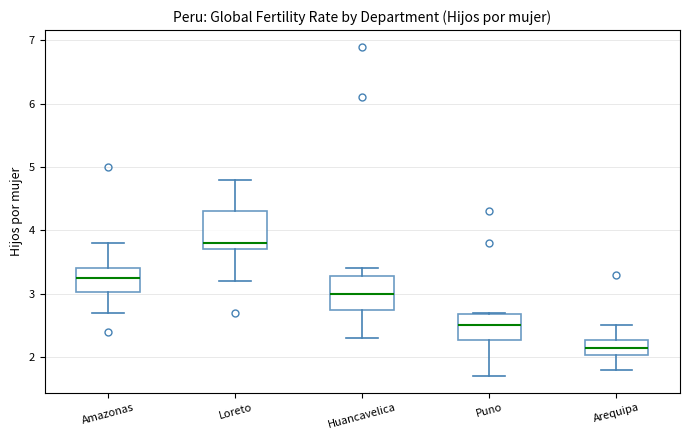

Reading left to right, read every box against the y-axis: the position of its median line, the range the box covers, and the ends of its whiskers. The values are not printed on the chart, so give them approximately, as read against the axis.

Amazonas: median 3.3, box 3.0 to 3.4, whiskers 2.7 to 3.8
Loreto: median 3.8, box 3.7 to 4.3, whiskers 3.2 to 4.8
Huancavelica: median 3.0, box 2.7 to 3.3, whiskers 2.3 to 3.4
Puno: median 2.5, box 2.3 to 2.7, whiskers 1.7 to 2.7
Arequipa: median 2.2, box 2.0 to 2.3, whiskers 1.8 to 2.5